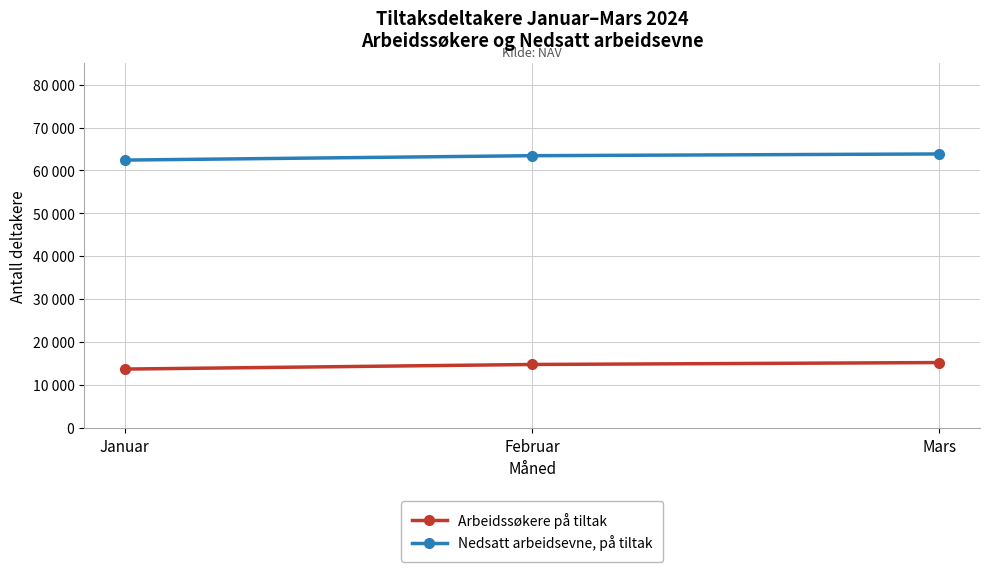

Which series has the widest spread of values?

Arbeidssøkere på tiltak